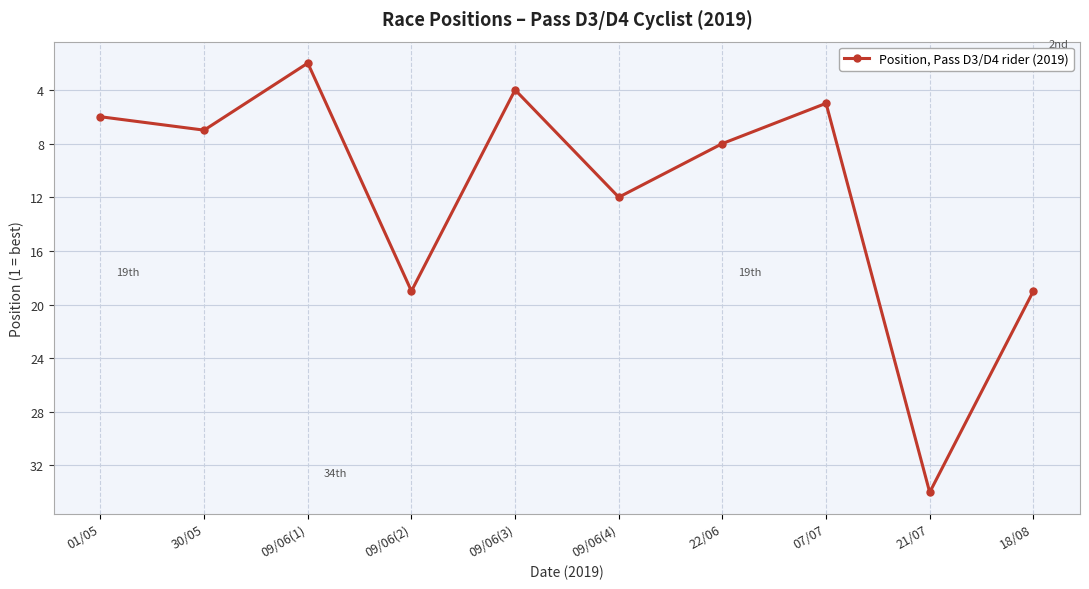

Reading left to right, extract all data points from this chart.

6	7	2	19	4	12	8	5	34	19